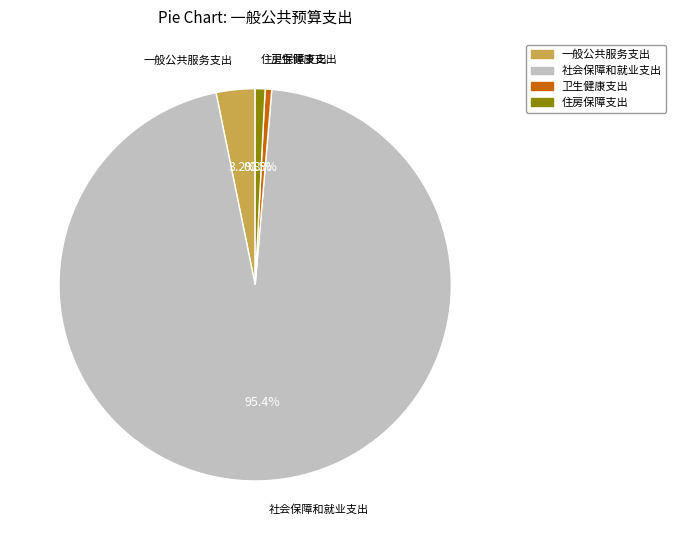

Combined, what portion of the pie is 卫生健康支出 and 社会保障和就业支出?

96.0%